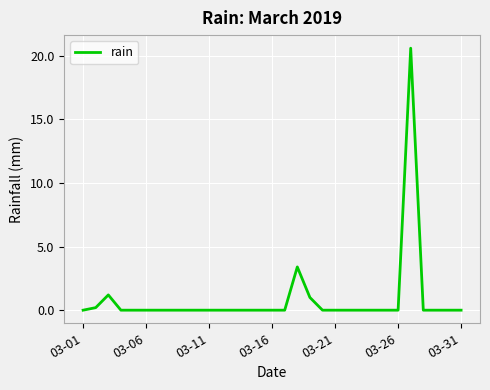

What is the maximum value shown in the chart?

20.6